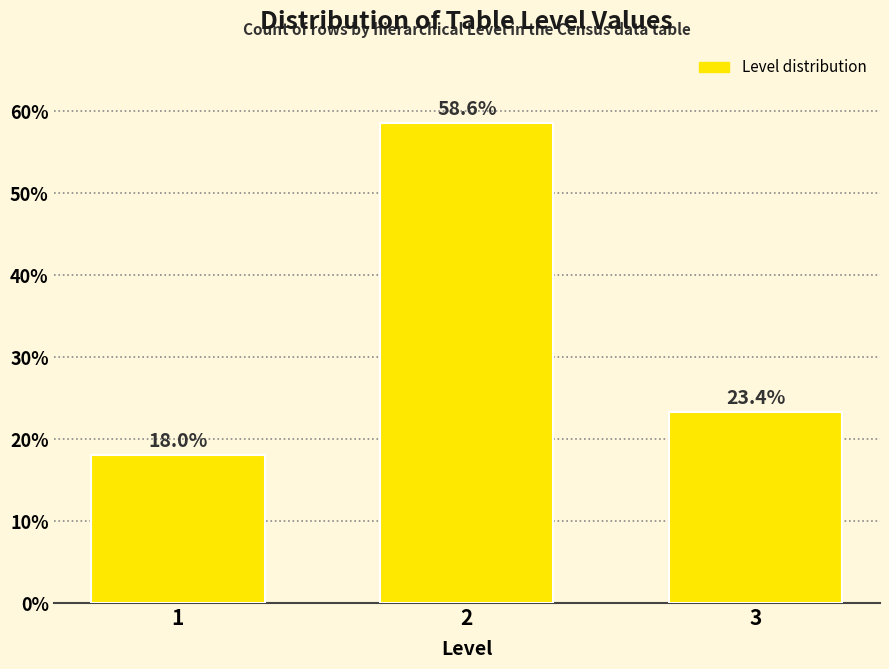

Reading right to left, extract all data points from this chart.

3=23.4	2=58.6	1=18.0